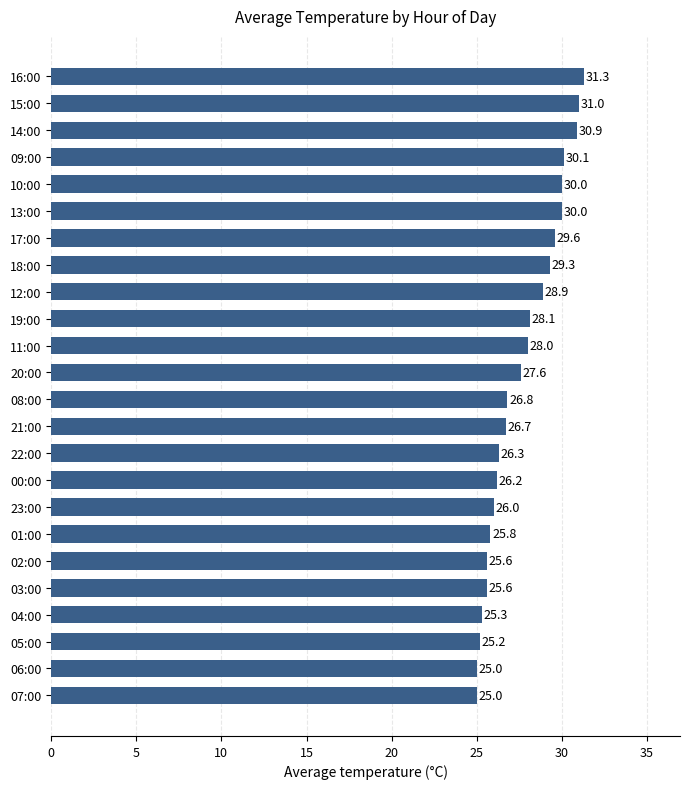

What is the average value?

27.7